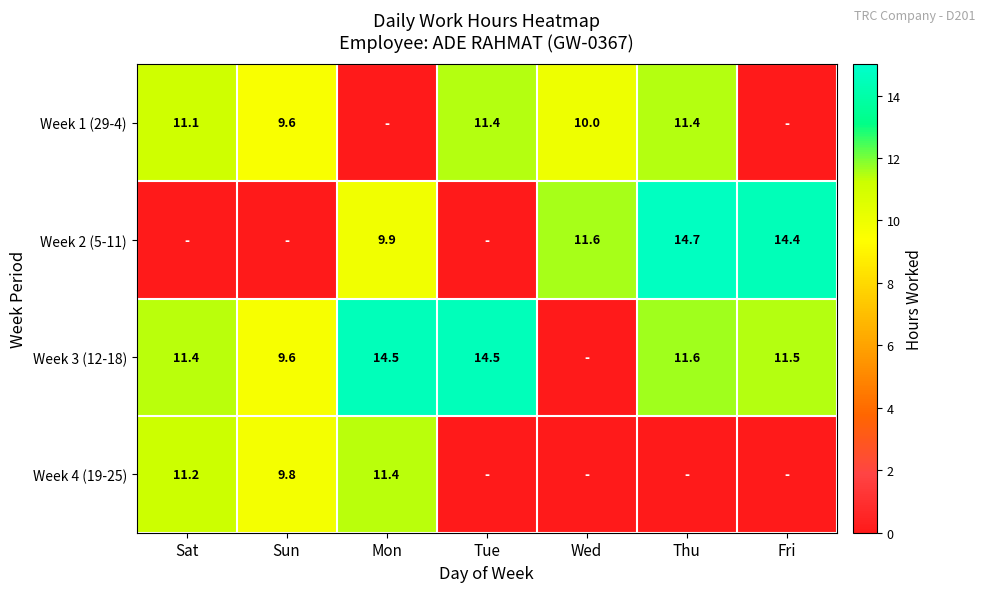

Is the value of Week 1 (29-4) at Sun greater than the value of Week 3 (12-18) at Tue?

No